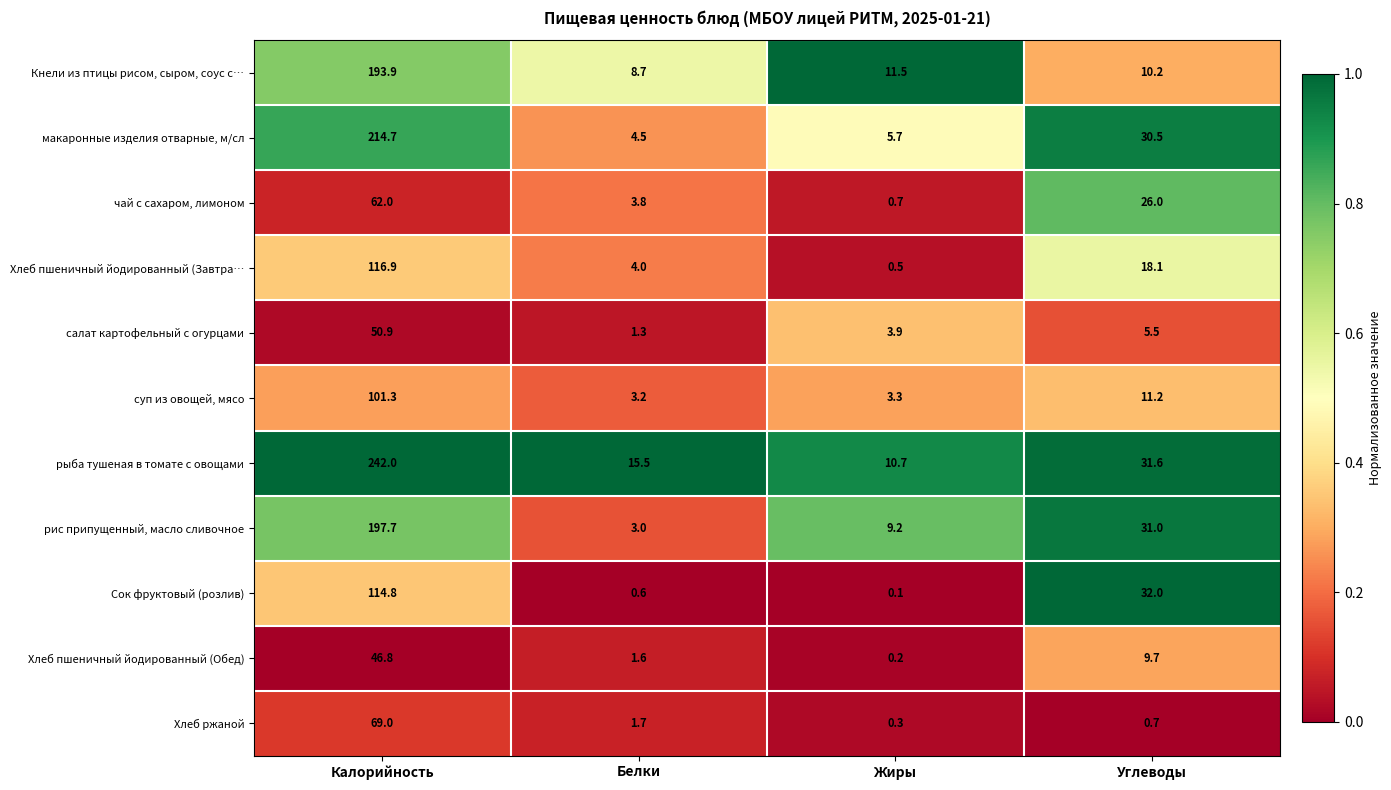

At which label does Хлеб ржаной first exceed 1?

Калорийность